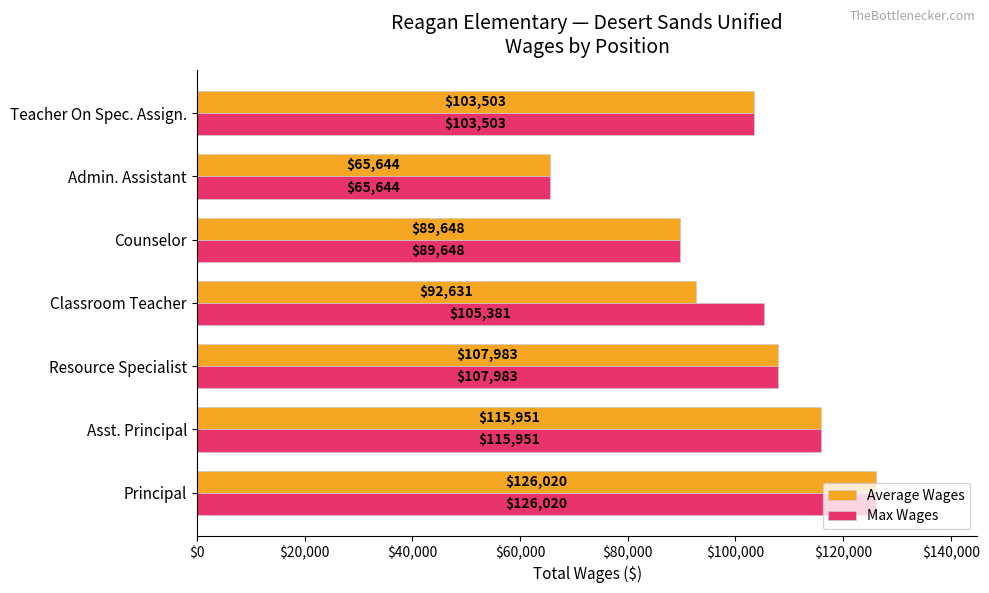

True or false: Max Wages has a value of 115951.0 at Asst. Principal.

True